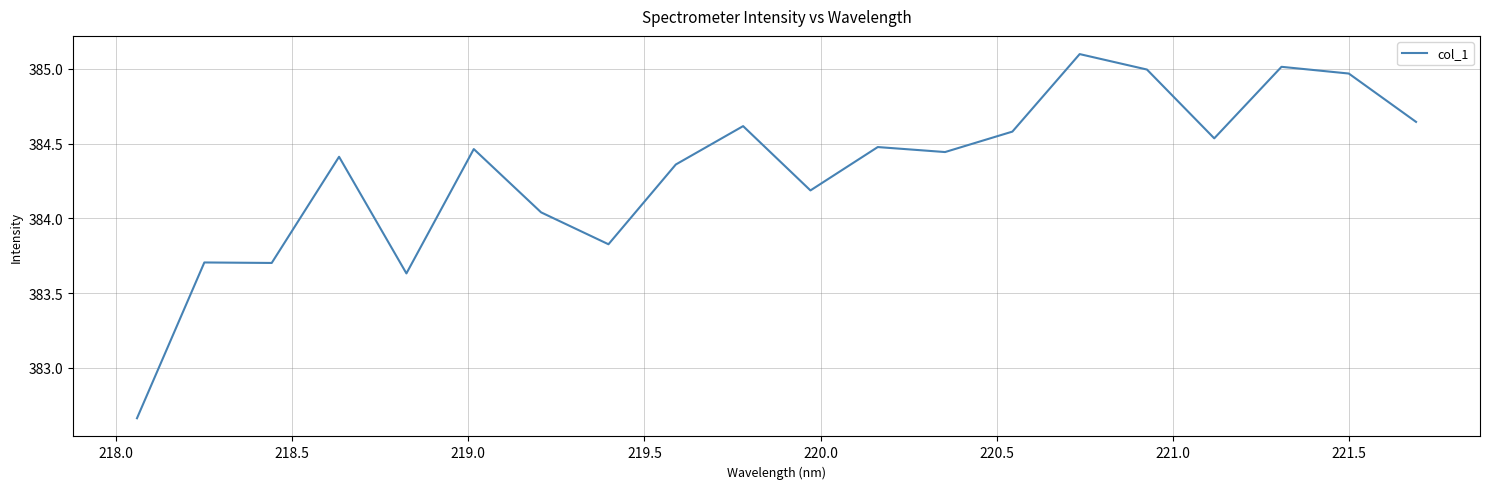

What is the greatest value displayed?

385.1